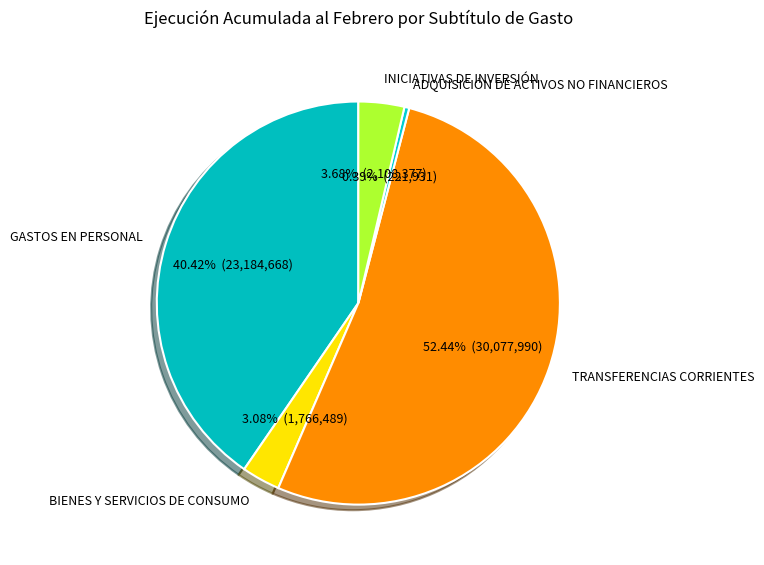

Is there any slice that represents more than half of the pie?

Yes